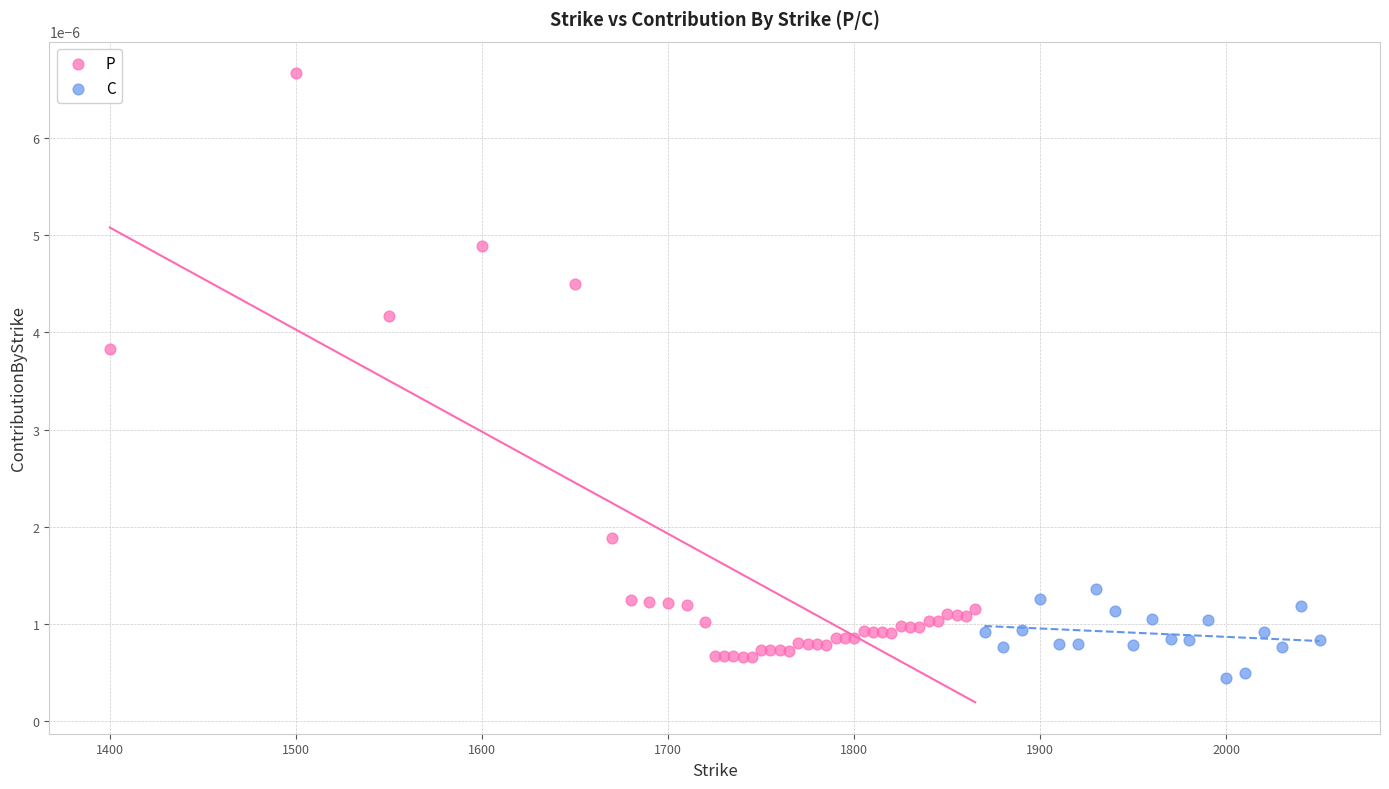

Which series has the largest Y range (max minus min)?

P